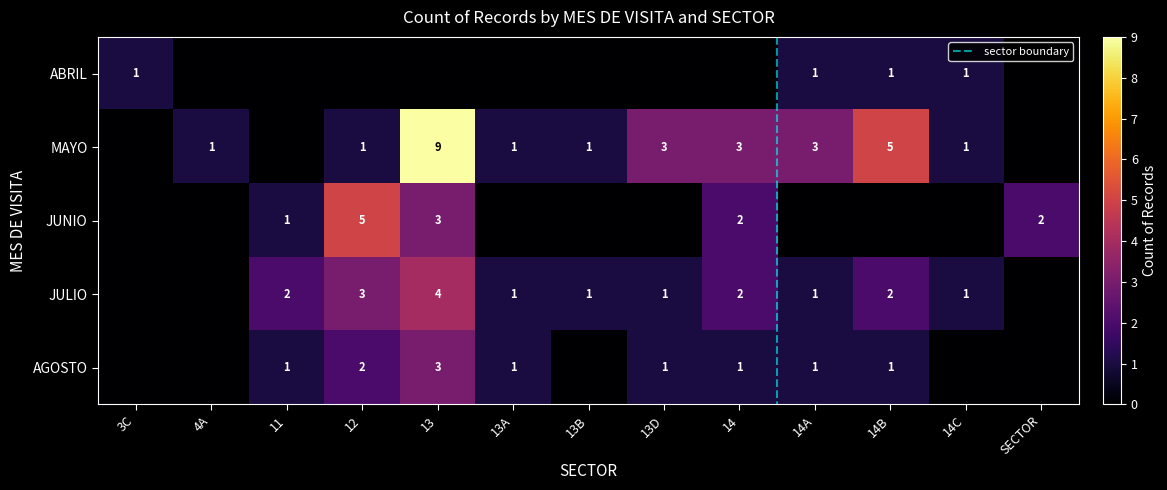

At which category does the chart reach its minimum across all series?

4A